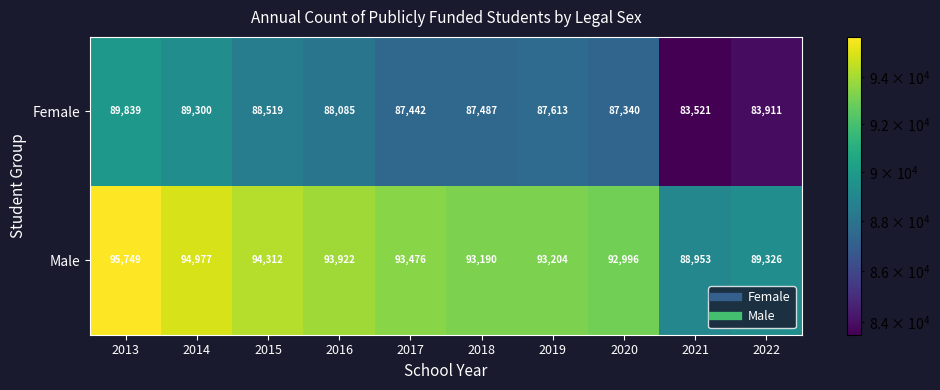

What is the difference between the second highest and second lowest values in the Male series?

5651